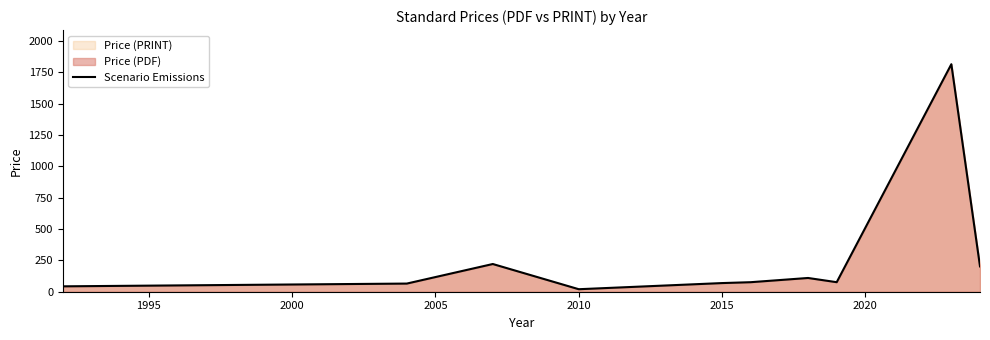

How many categories are shown in the chart?

10